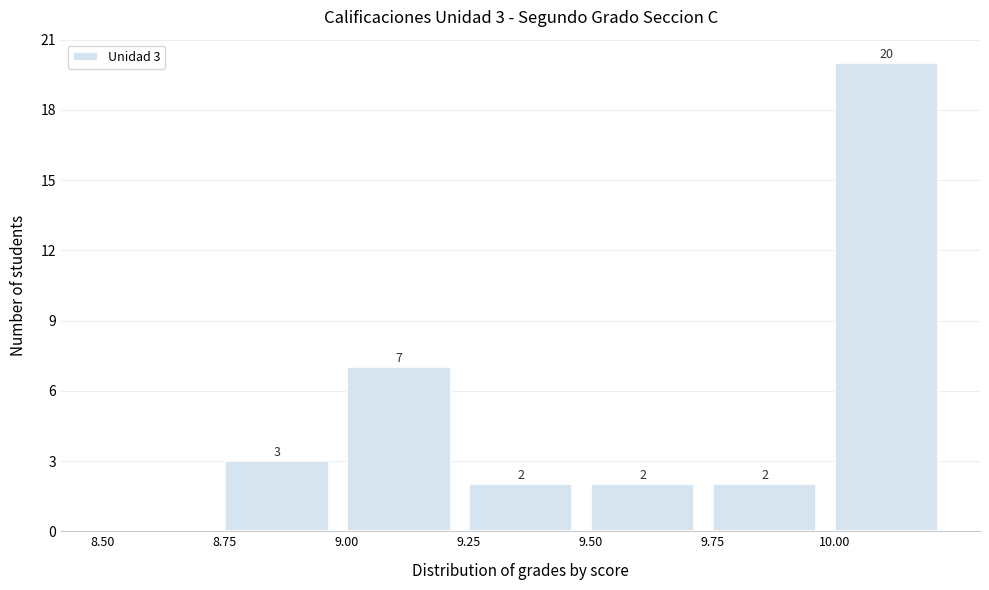

Which range on the x-axis has the tallest bar?

10.00 to 10.25